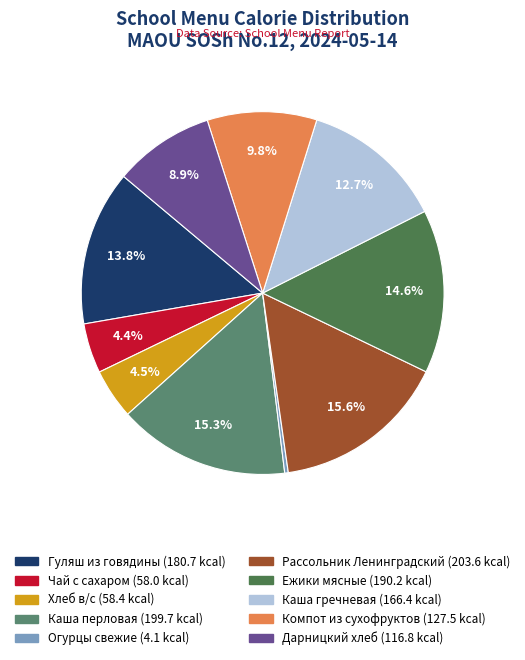

Count the number of slices in the pie.

10